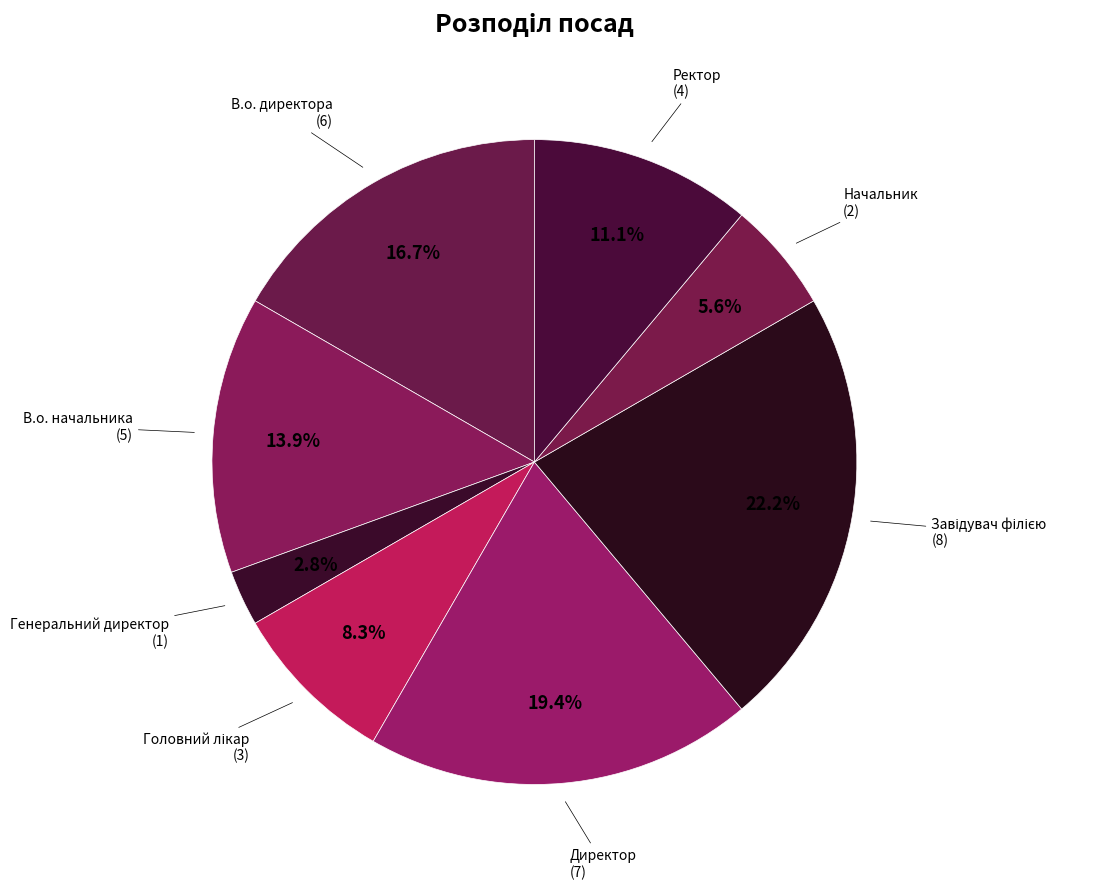

To the nearest percent, what percentage of the pie is В.о. директора?

17%